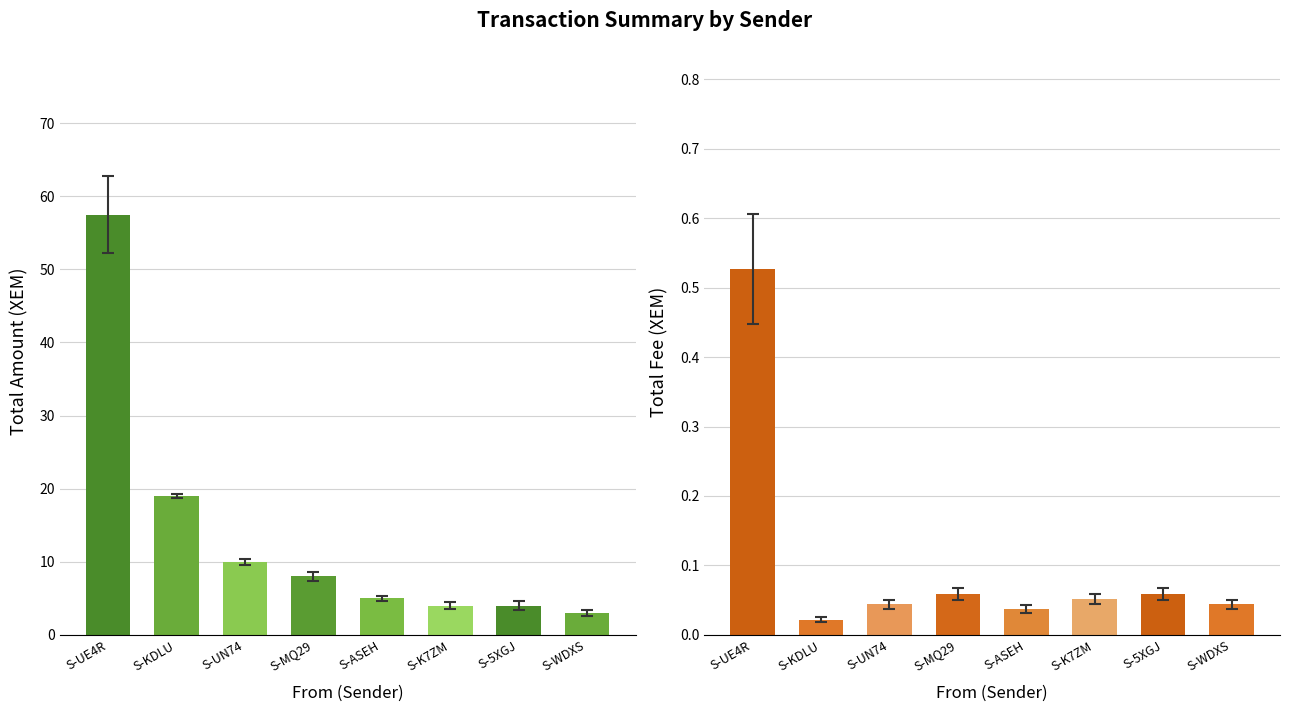

Which category has the highest value across all series?

S-UE4R